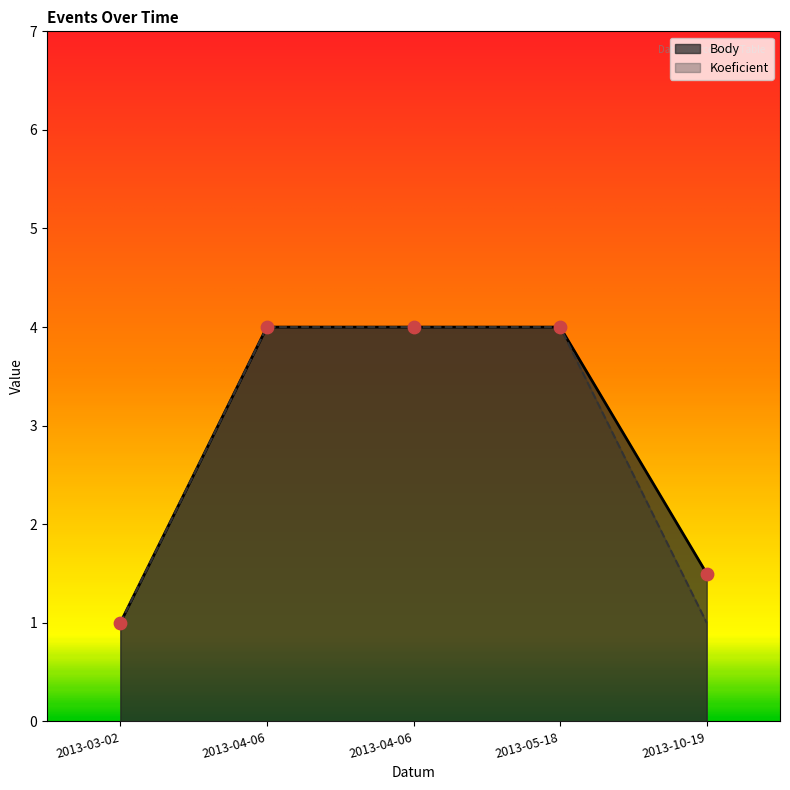

Which series has the largest total across all categories?

Body